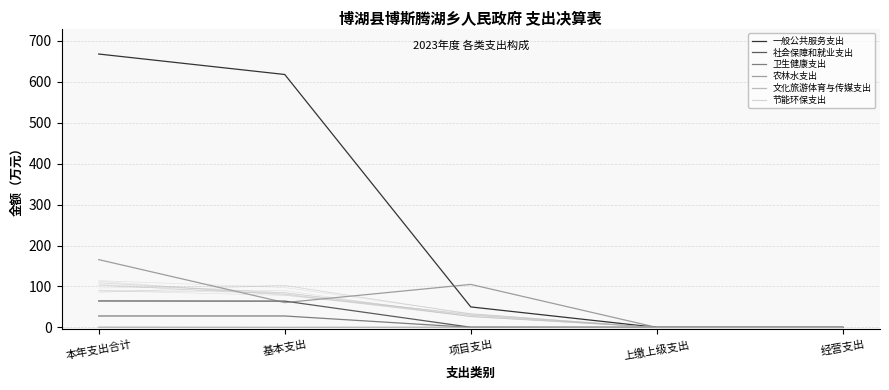

Which series has the largest range (max minus min)?

一般公共服务支出